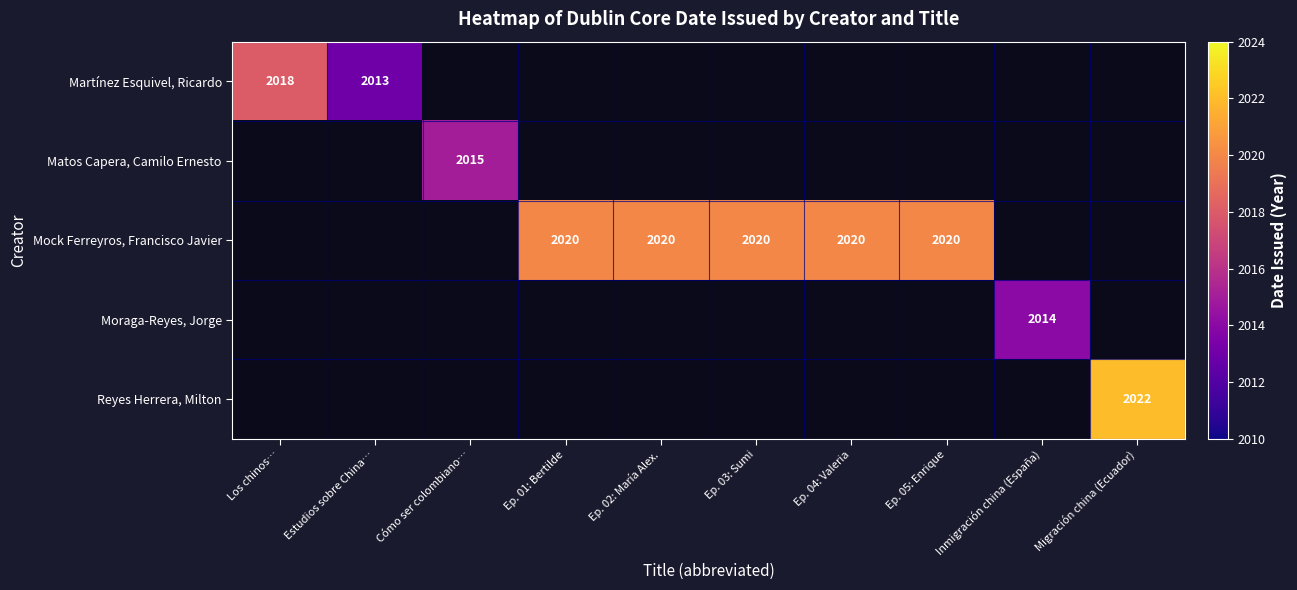

Is it true that Reyes Herrera, Milton equals 2022 at Migración china (Ecuador)?

True